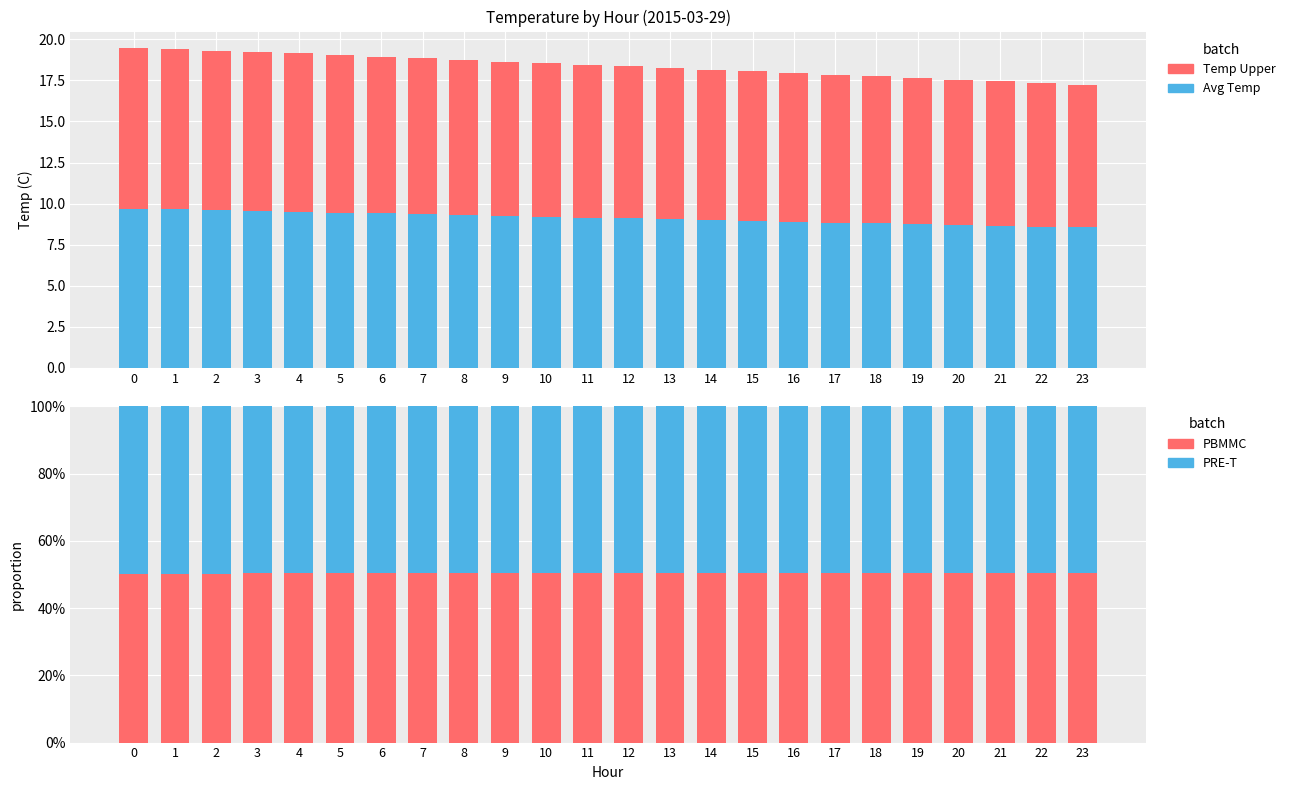

Reading left to right, what are all the values shown in this chart?

Avg Temp (lower): 0=9.7	1=9.7	2=9.6	3=9.6	4=9.5	5=9.4	6=9.4	7=9.3	8=9.3	9=9.2	10=9.2	11=9.2	12=9.1	13=9.1	14=9.0	15=8.9	16=8.9	17=8.8	18=8.8	19=8.8	20=8.7	21=8.7	22=8.6	23=8.6
Temp Upper: 0=9.8	1=9.8	2=9.7	3=9.7	4=9.7	5=9.6	6=9.6	7=9.5	8=9.4	9=9.4	10=9.3	11=9.3	12=9.2	13=9.2	14=9.2	15=9.1	16=9.1	17=9.0	18=8.9	19=8.9	20=8.8	21=8.8	22=8.8	23=8.7
PBMMC: 0=0.5	1=0.5	2=0.5	3=0.5	4=0.5	5=0.5	6=0.5	7=0.5	8=0.5	9=0.5	10=0.5	11=0.5	12=0.5	13=0.5	14=0.5	15=0.5	16=0.5	17=0.5	18=0.5	19=0.5	20=0.5	21=0.5	22=0.5	23=0.5
PRE-T: 0=0.5	1=0.5	2=0.5	3=0.5	4=0.5	5=0.5	6=0.5	7=0.5	8=0.5	9=0.5	10=0.5	11=0.5	12=0.5	13=0.5	14=0.5	15=0.5	16=0.5	17=0.5	18=0.5	19=0.5	20=0.5	21=0.5	22=0.5	23=0.5